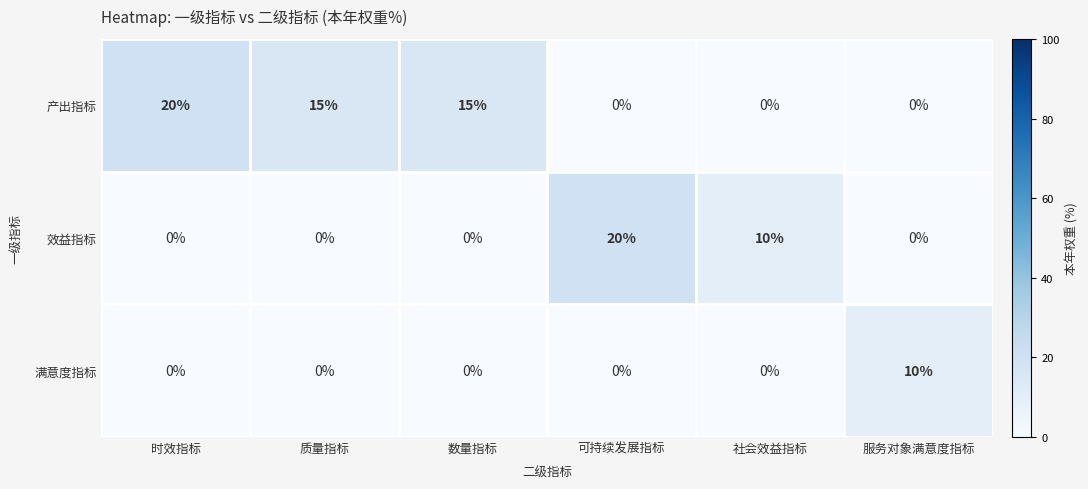

Reading left to right, list all the values displayed in this chart.

产出指标: 时效指标=20	质量指标=15	数量指标=15	可持续发展指标=0	社会效益指标=0	服务对象满意度指标=0
效益指标: 时效指标=0	质量指标=0	数量指标=0	可持续发展指标=20	社会效益指标=10	服务对象满意度指标=0
满意度指标: 时效指标=0	质量指标=0	数量指标=0	可持续发展指标=0	社会效益指标=0	服务对象满意度指标=10